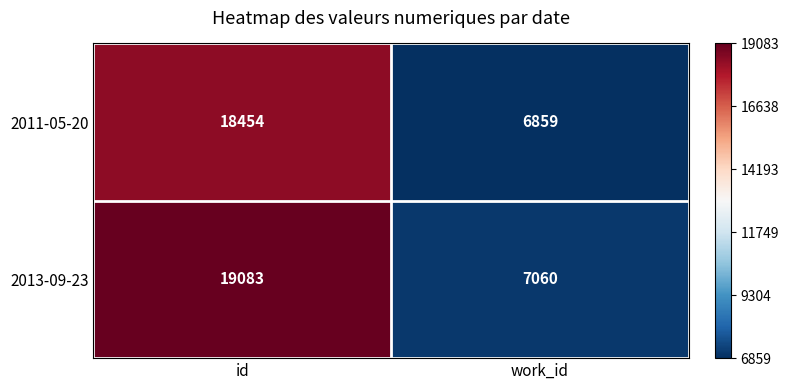

Which series has the widest spread of values?

2013-09-23